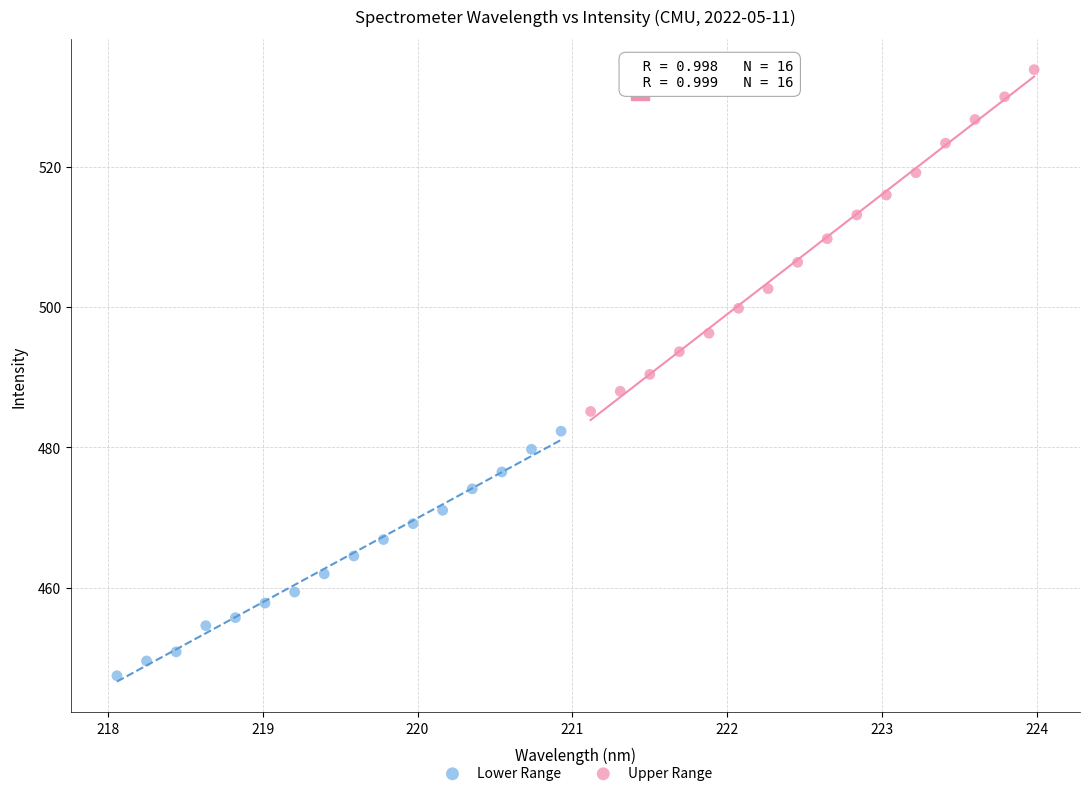

Which series contains the lowest Y value?

Lower Range